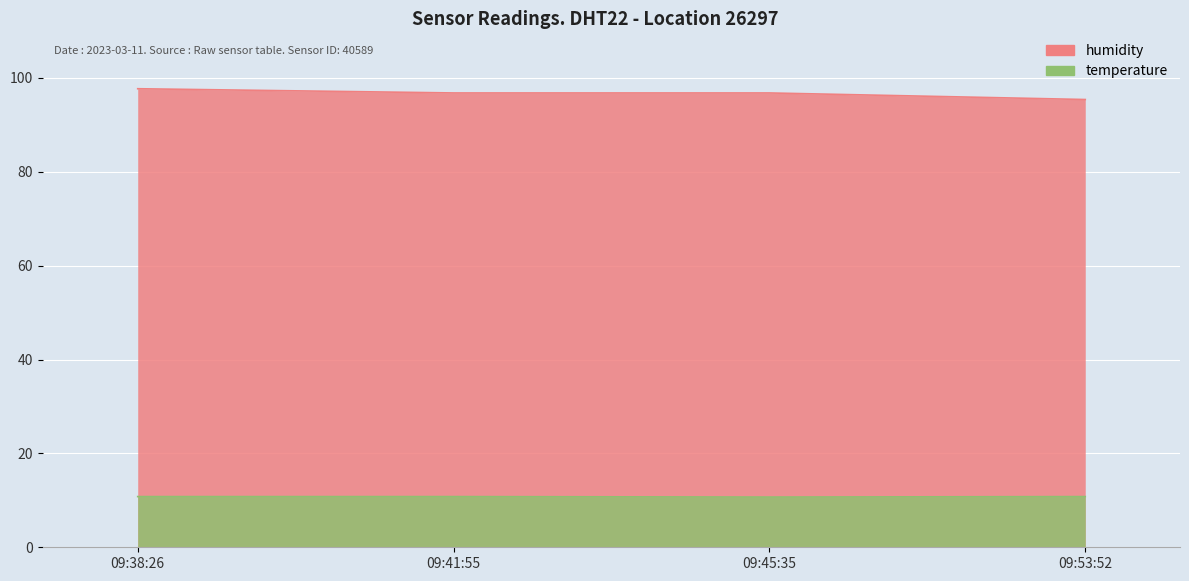

Count the temperature values in the range 10 to 11.

4